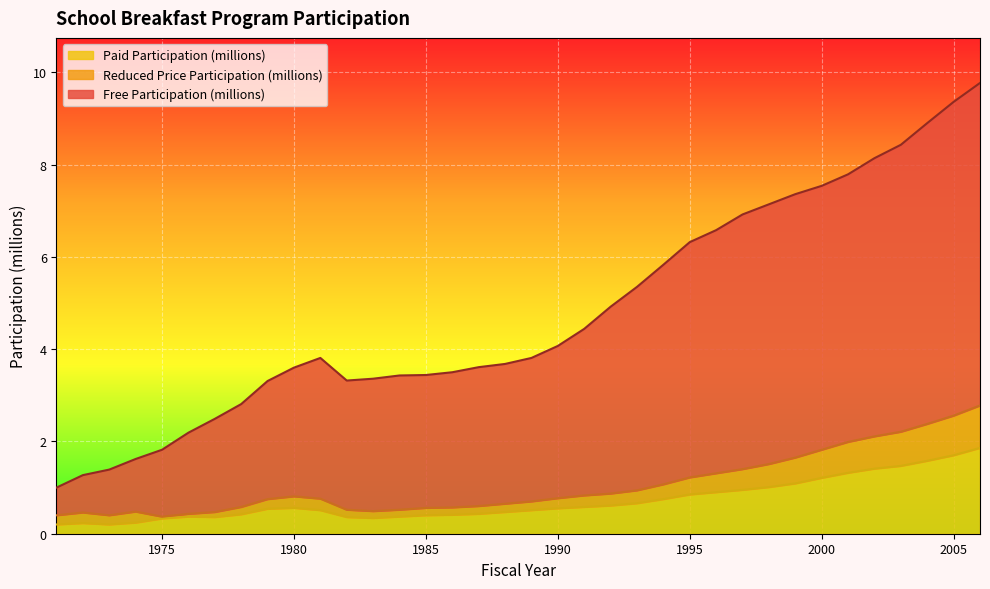

Which series has the largest range (max minus min)?

Free Participation (millions)